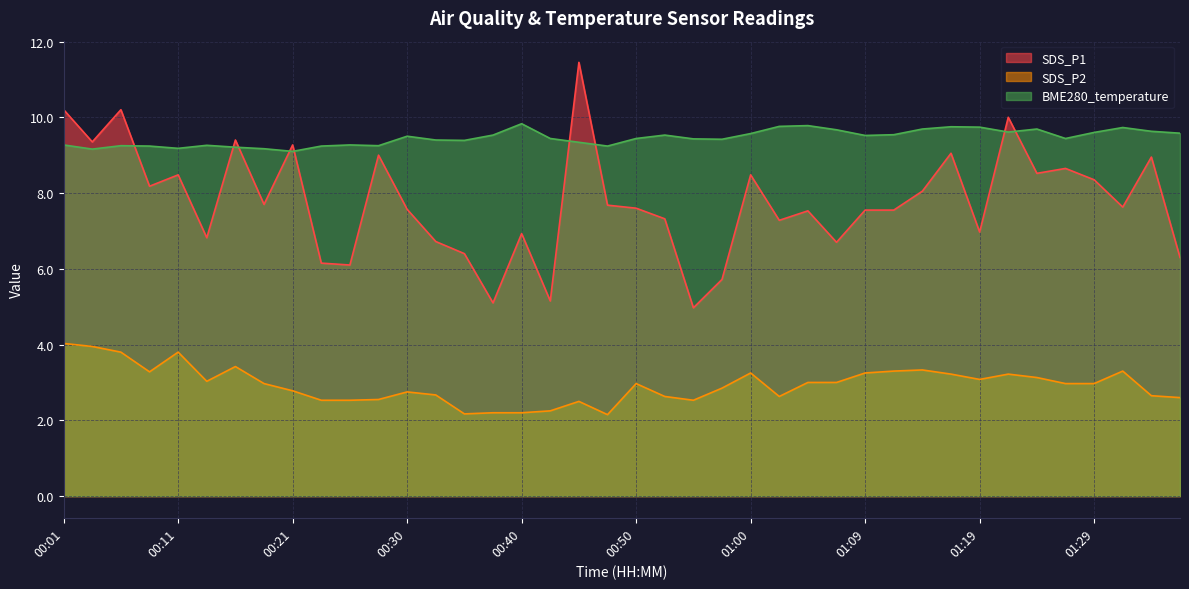

True or false: SDS_P2 and BME280_temperature cross at least once.

False